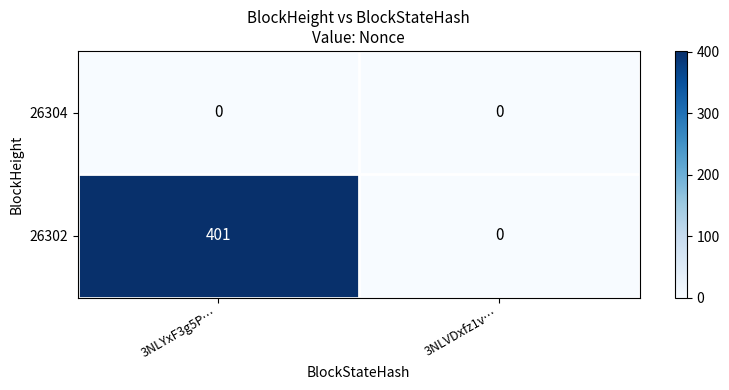

What is the highest value of the 26302 series?

401